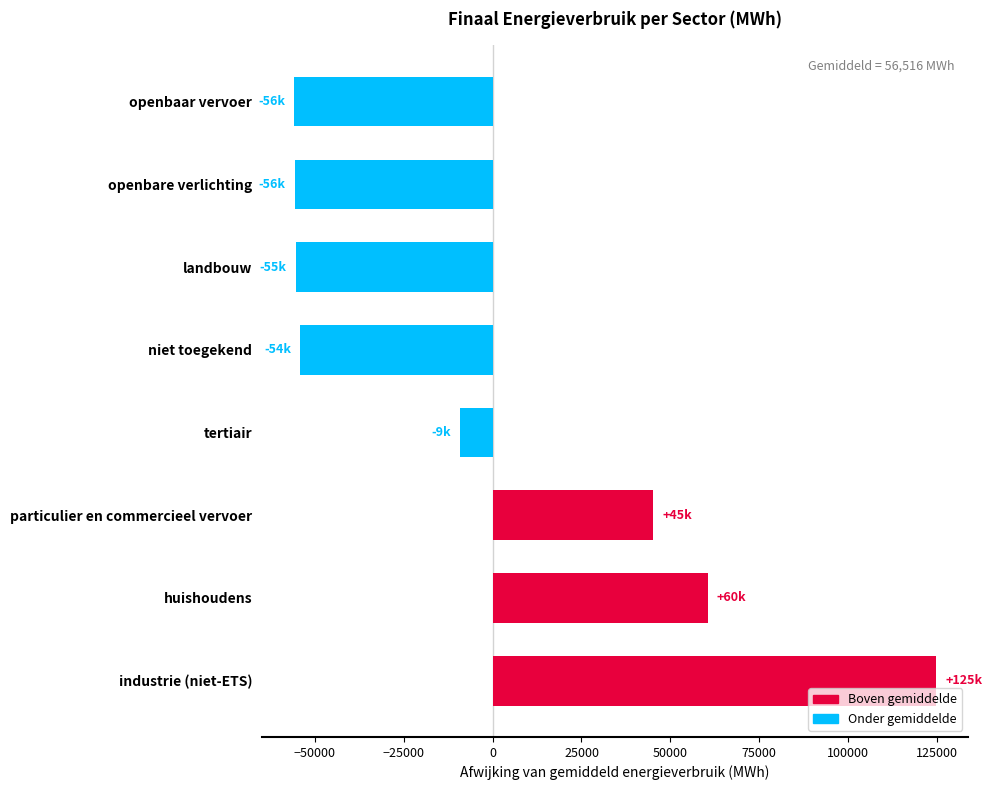

How many values are below -9295?

5